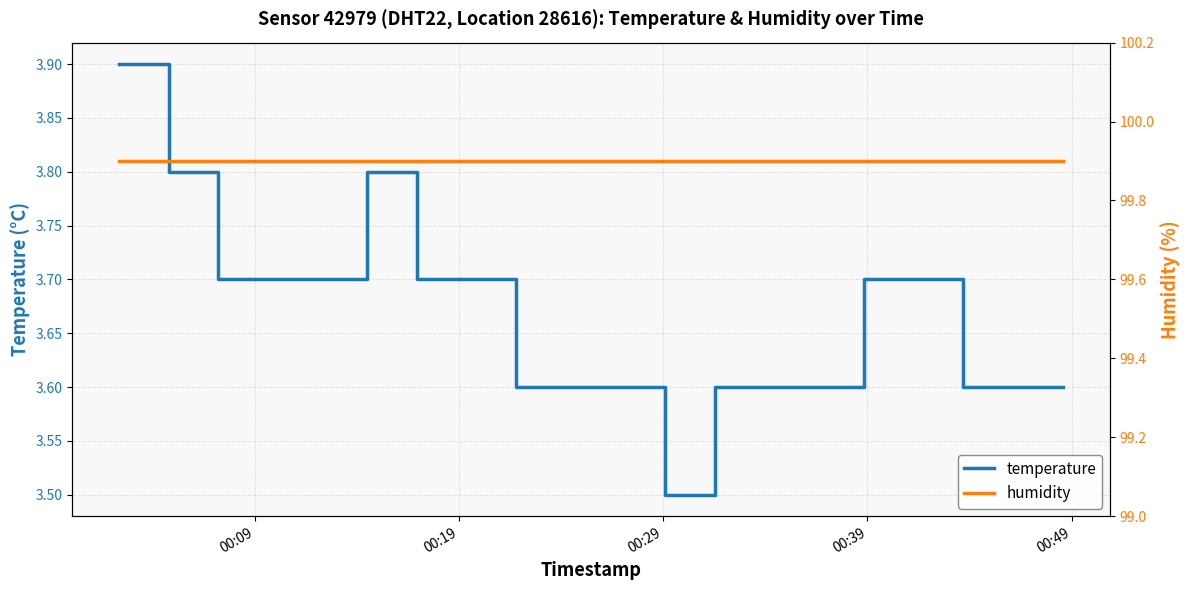

What is the minimum value for temperature?

3.5